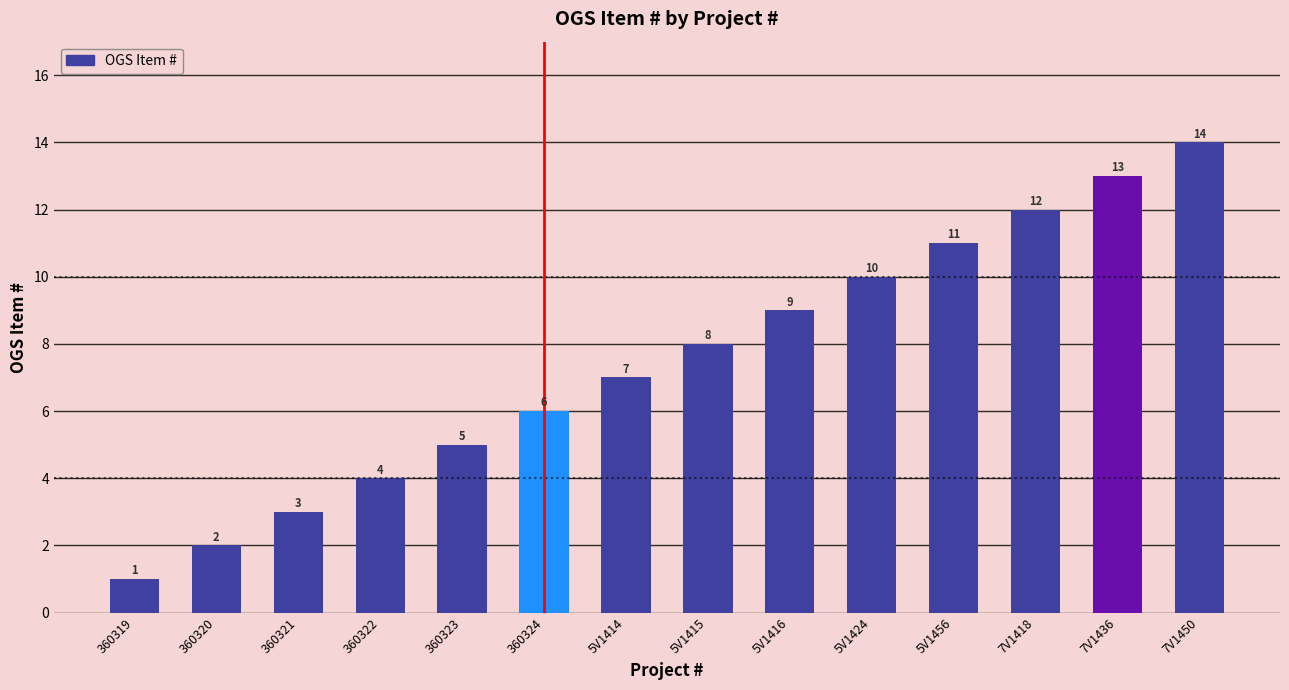

What is the maximum value shown in the chart?

14